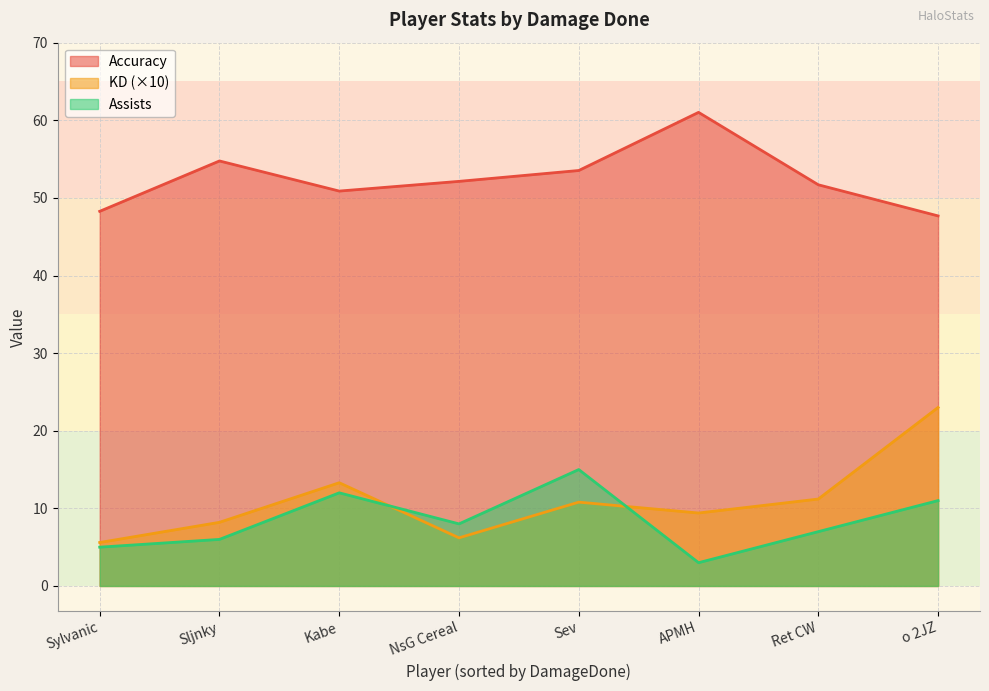

Reading right to left, what are all the values shown in this chart?

Accuracy: Sylvanic=48.3	APMH=61.0	NsG Cereal=52.1	Sljnky=54.8	Ret CW=51.7	o 2JZ=47.7	Kabe=50.9	Sev=53.5
KD: Sylvanic=0.6	APMH=0.9	NsG Cereal=0.6	Sljnky=0.8	Ret CW=1.1	o 2JZ=2.3	Kabe=1.3	Sev=1.1
Assists: Sylvanic=5.0	APMH=3.0	NsG Cereal=8.0	Sljnky=6.0	Ret CW=7.0	o 2JZ=11.0	Kabe=12.0	Sev=15.0